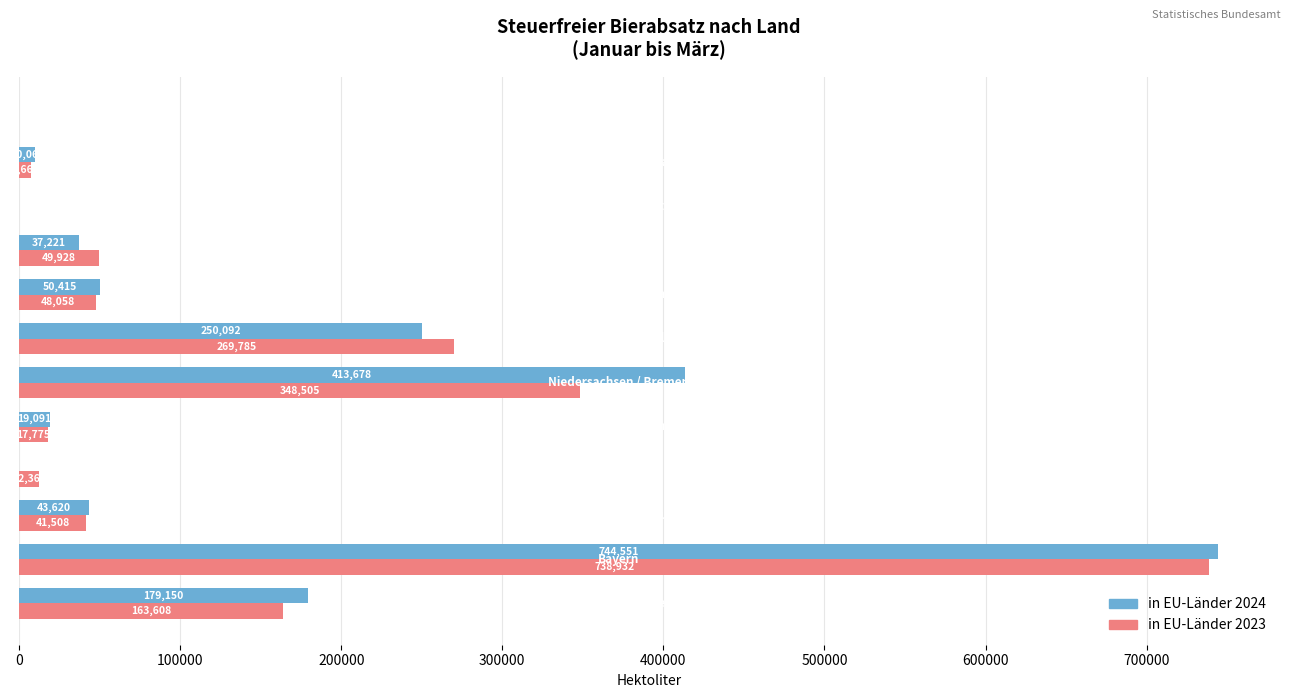

What is the highest value of the in EU-Länder 2024 series?

744551.0